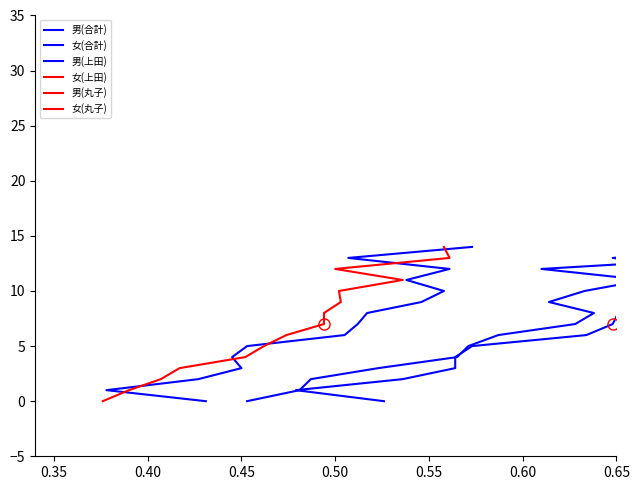

Is this an area chart (filled region under the line)?

No